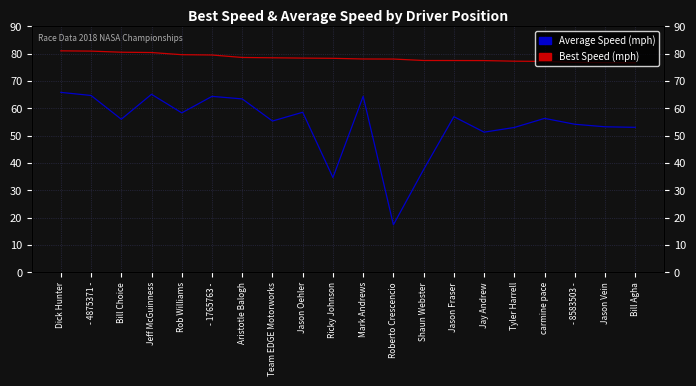

What is the total value across all series at Jeff McGuinness?

145.6